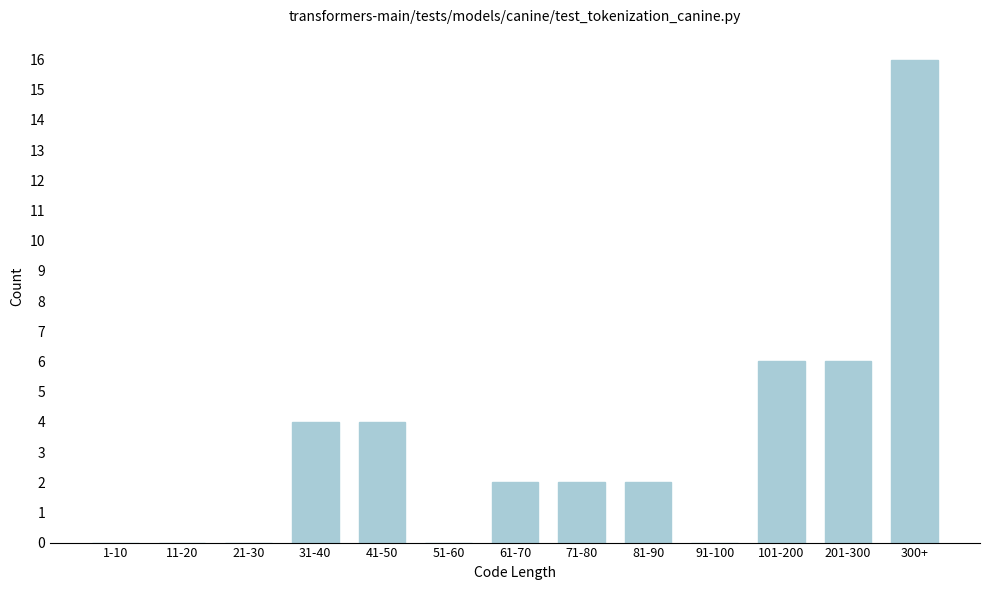

Reading left to right, list all the values displayed in this chart.

1-10=0	11-20=0	21-30=0	31-40=4	41-50=4	51-60=0	61-70=2	71-80=2	81-90=2	91-100=0	101-200=6	201-300=6	300+=16